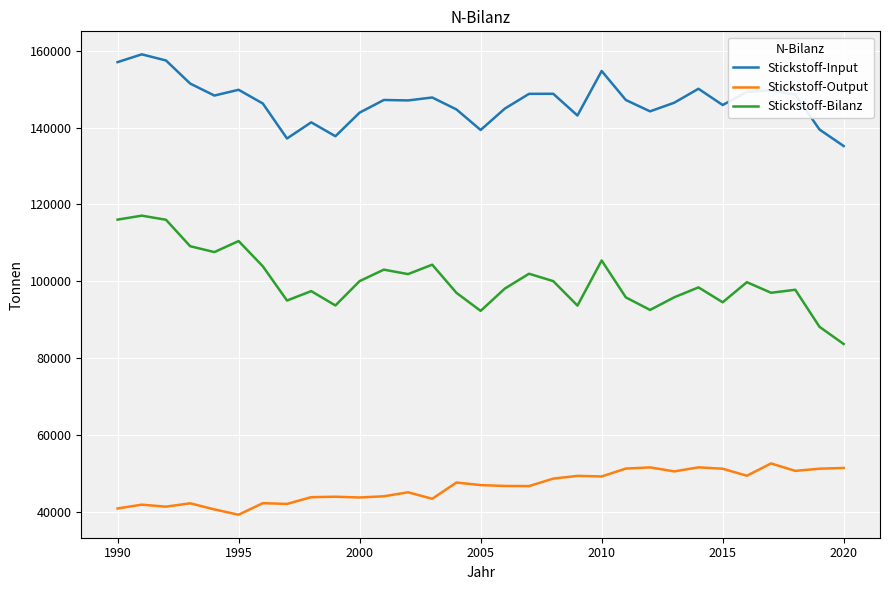

Which series has the largest total across all categories?

Stickstoff-Input